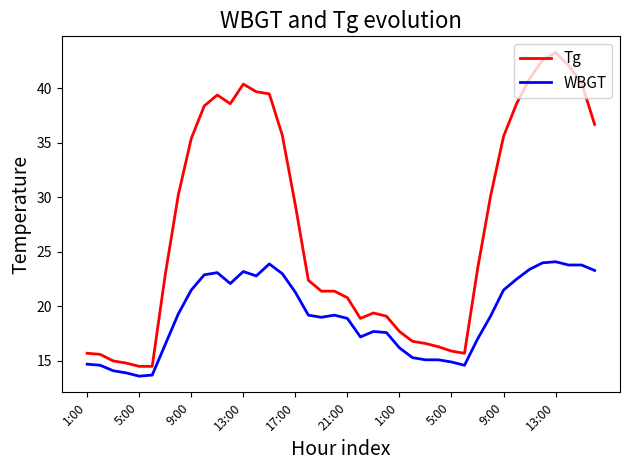

What is the difference between the second highest and second lowest values in the WBGT series?

10.3